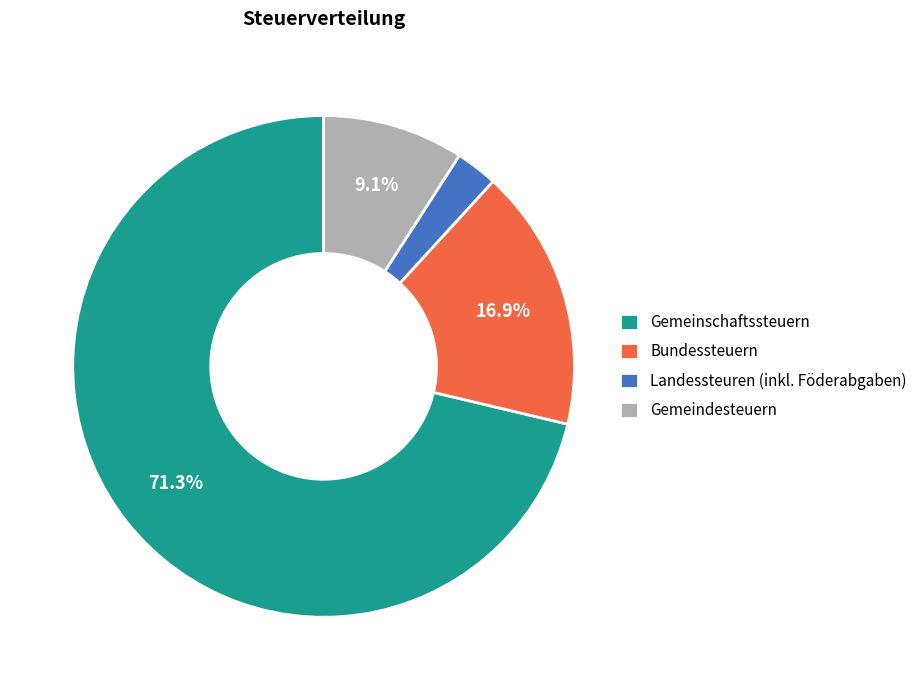

The Bundessteuern slice represents 17% of the pie. True or false?

True